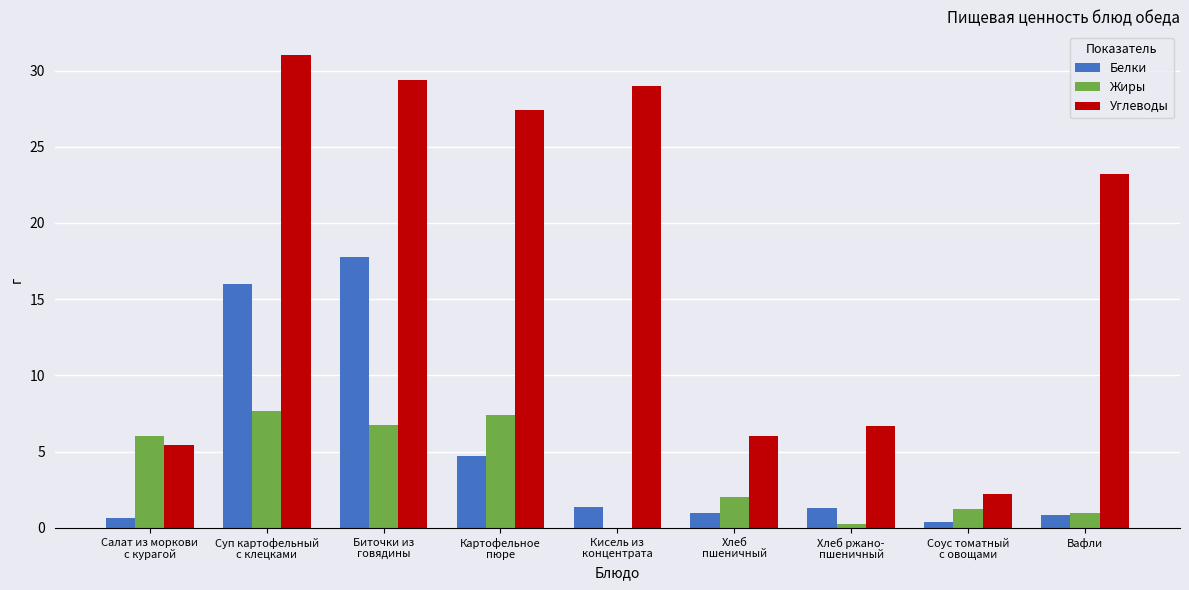

Which category has the highest value in the Жиры series?

Суп картофельный
с клецками